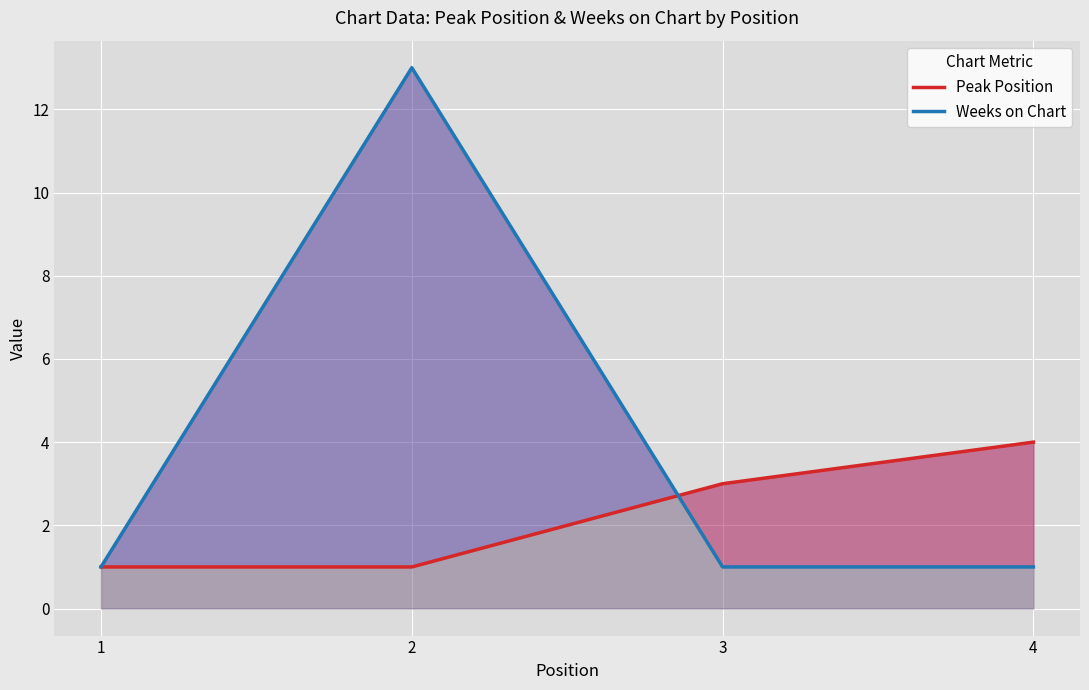

At which label does Weeks on Chart reach its peak?

2